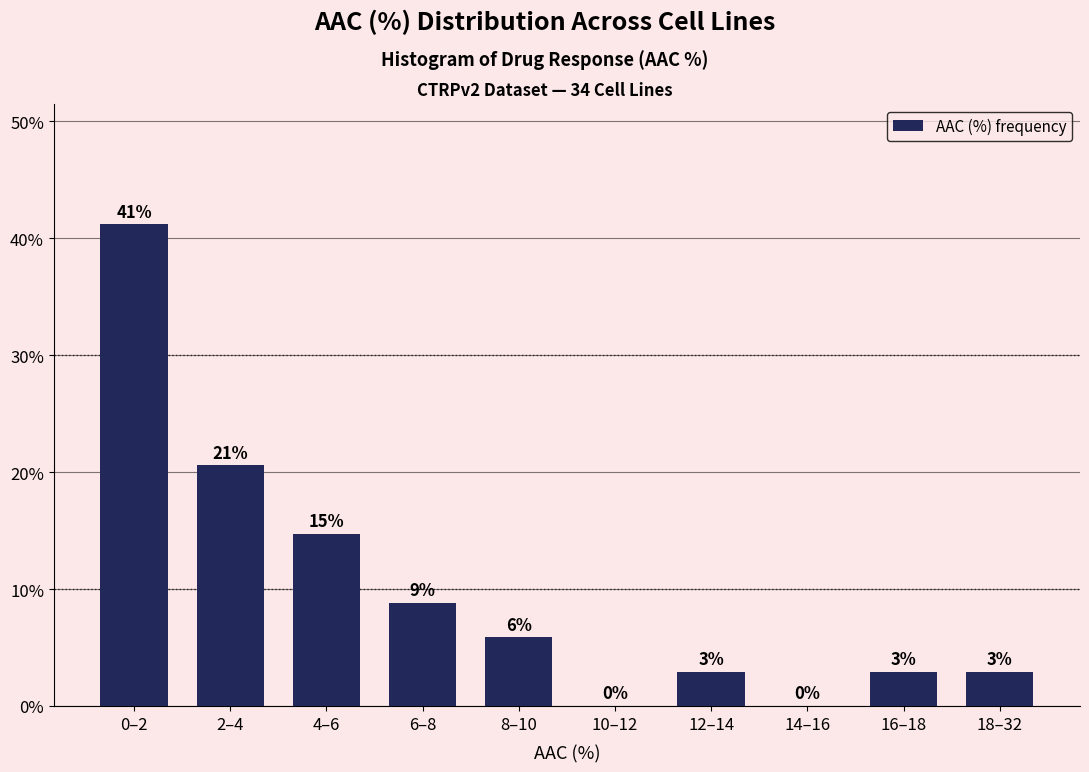

Are the bars horizontal?

No